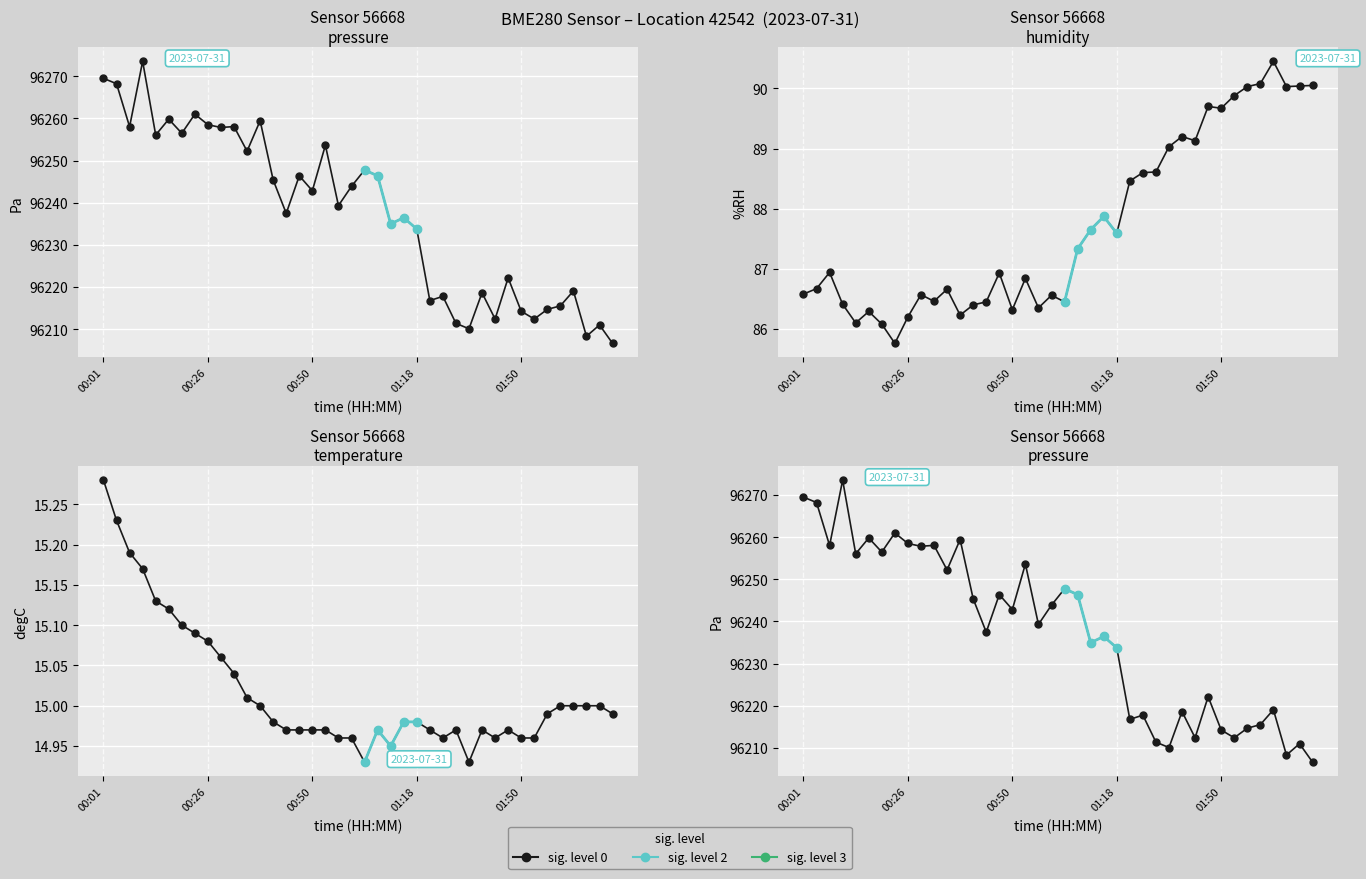

The pressure series shows 96208.3 at 02:05. True or false?

True